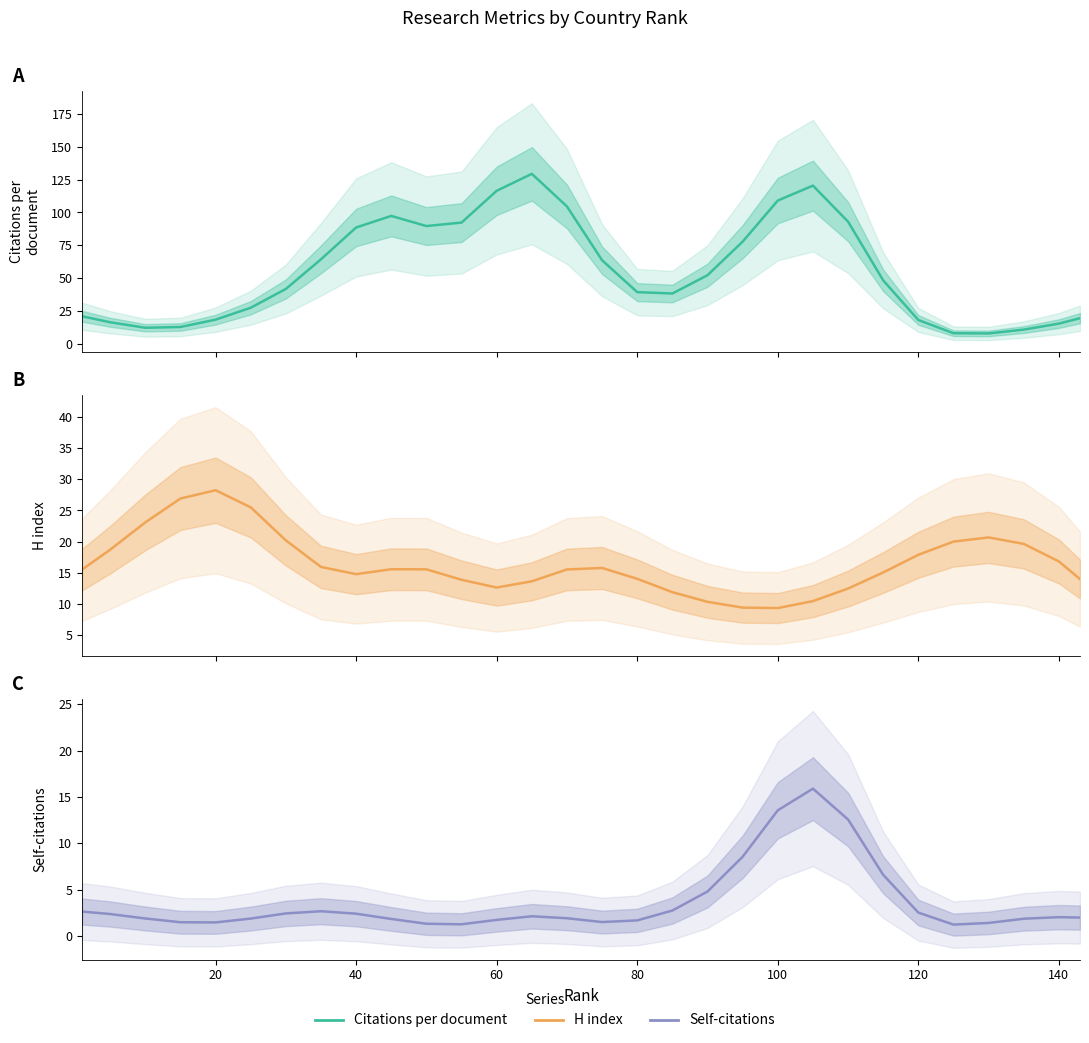

How many interior local valleys does the H index series have?

3